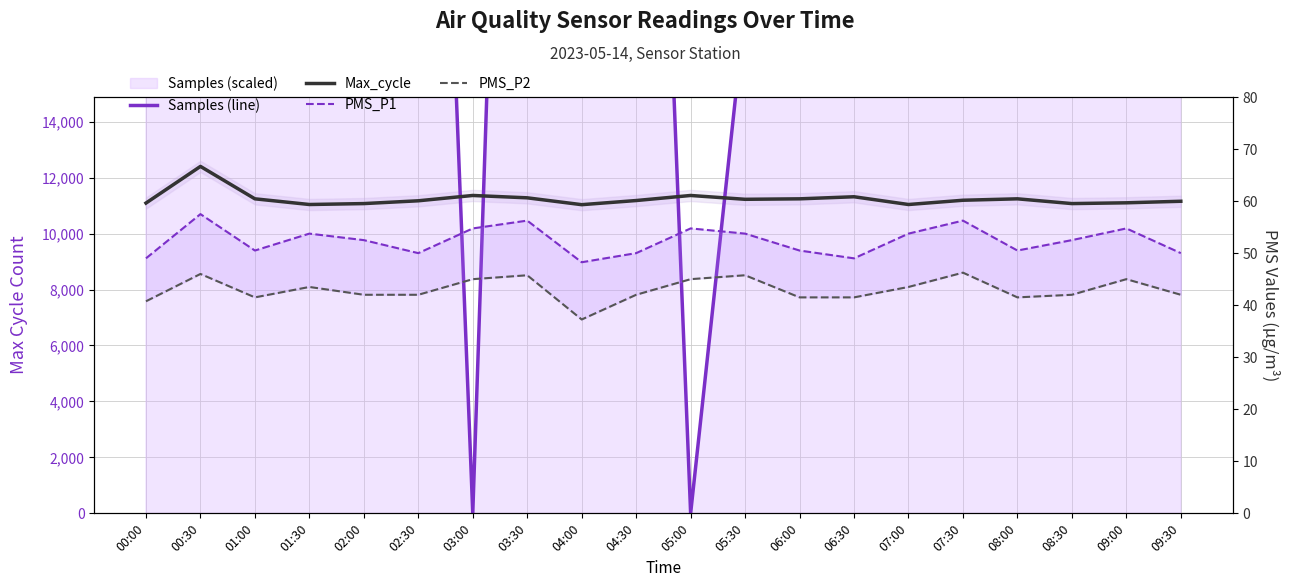

Reading left to right, transcribe all the data shown in this chart.

Samples (line): 54053.4	48618.3	41931.3	49641.2	48656.5	49450.4	0.0	57984.7	56198.5	48824.4	0.0	18038.2	41931.3	47931.3	49641.2	49855.0	41931.3	48656.5	57893.1	60000.0
Max_cycle: 11091.0	12401.0	11242.0	11039.0	11072.0	11172.0	11362.0	11278.0	11033.0	11181.0	11362.0	11225.0	11242.0	11316.0	11039.0	11191.0	11242.0	11072.0	11100.0	11155.0
PMS_P1: 49.0	57.5	50.5	53.8	52.5	50.0	54.8	56.2	48.2	50.0	54.8	53.8	50.5	49.0	53.8	56.2	50.5	52.5	54.8	50.0
PMS_P2: 40.8	46.0	41.5	43.5	42.0	42.0	45.0	45.8	37.2	42.0	45.0	45.8	41.5	41.5	43.5	46.2	41.5	42.0	45.0	42.0